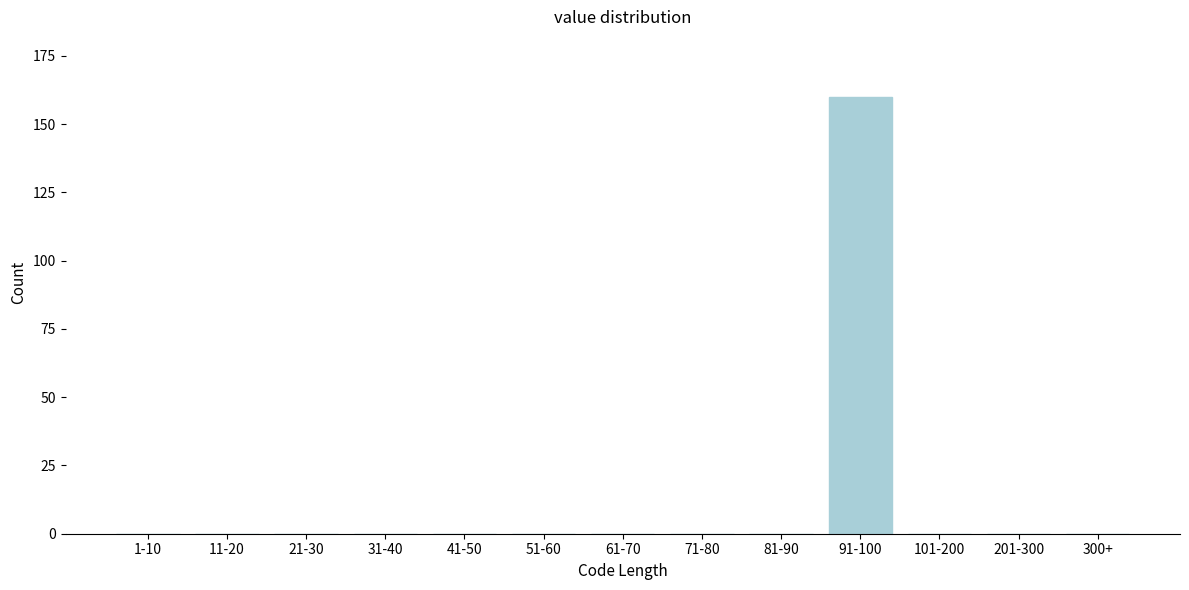

Reading right to left, list all the values displayed in this chart.

300+=0	201-300=0	101-200=0	91-100=160	81-90=0	71-80=0	61-70=0	51-60=0	41-50=0	31-40=0	21-30=0	11-20=0	1-10=0